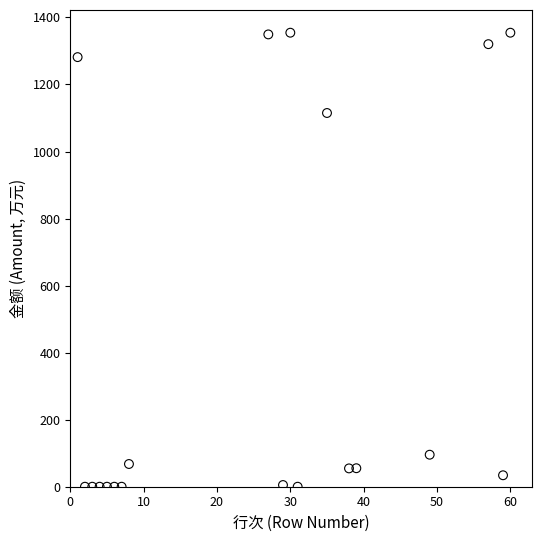

What is the range of Y values (max minus min)?

1354.5